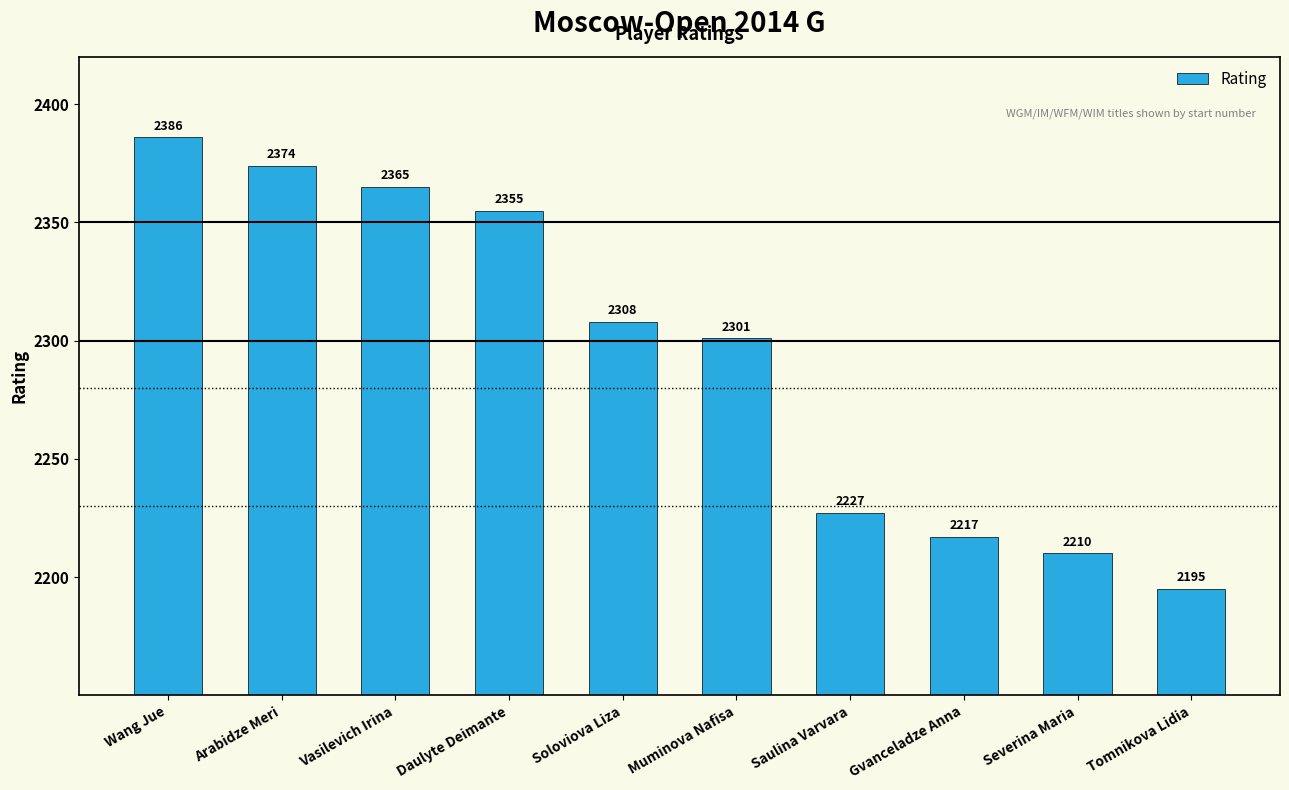

Are the bars horizontal?

No